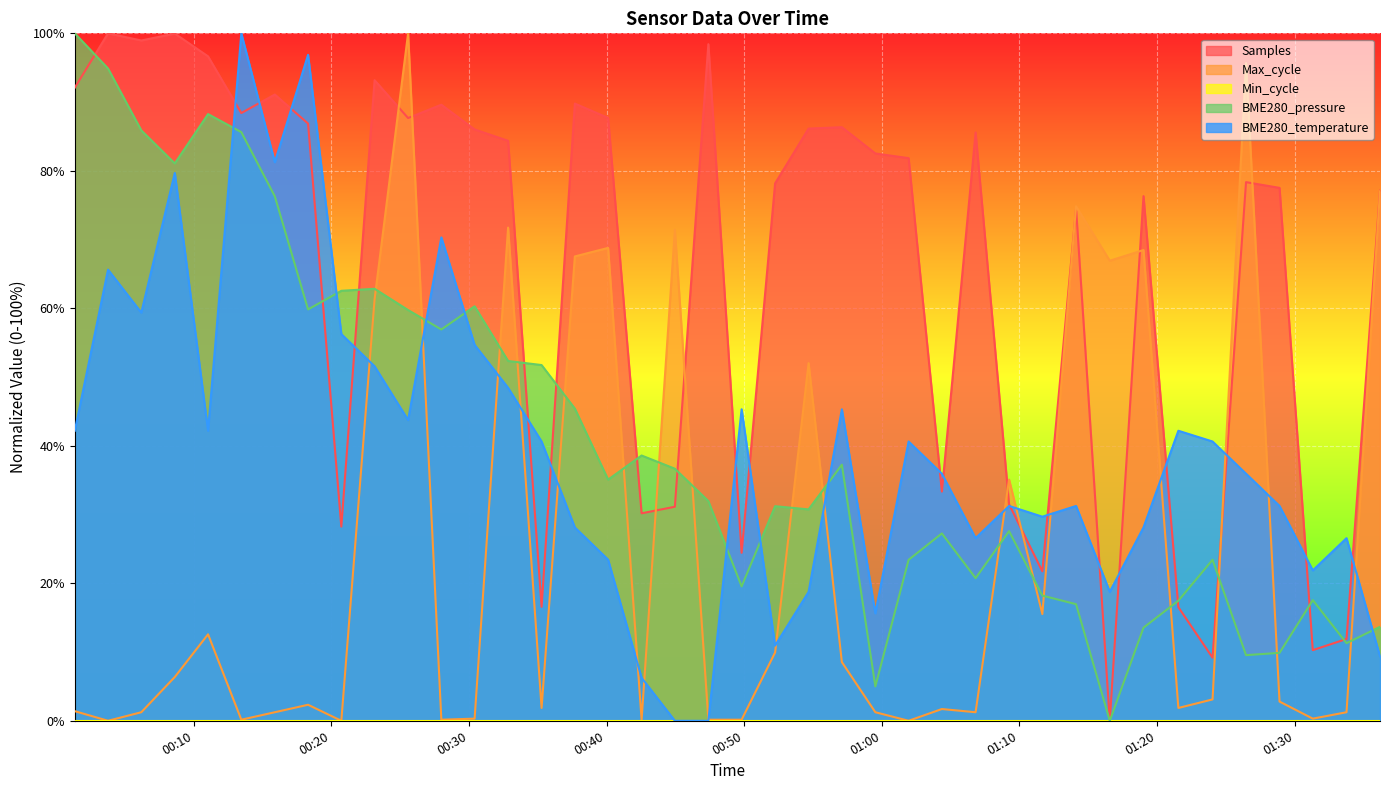

Which series has the widest spread of values?

BME280_temperature